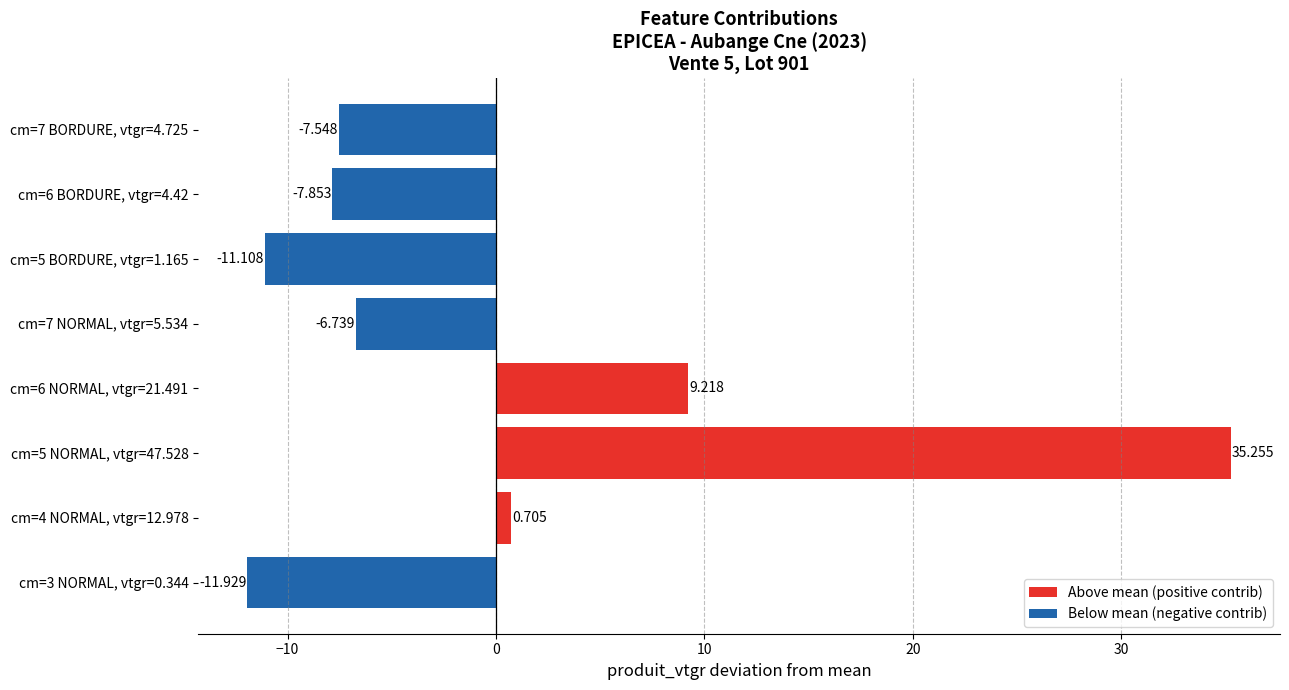

Does the chart contain any negative values?

Yes